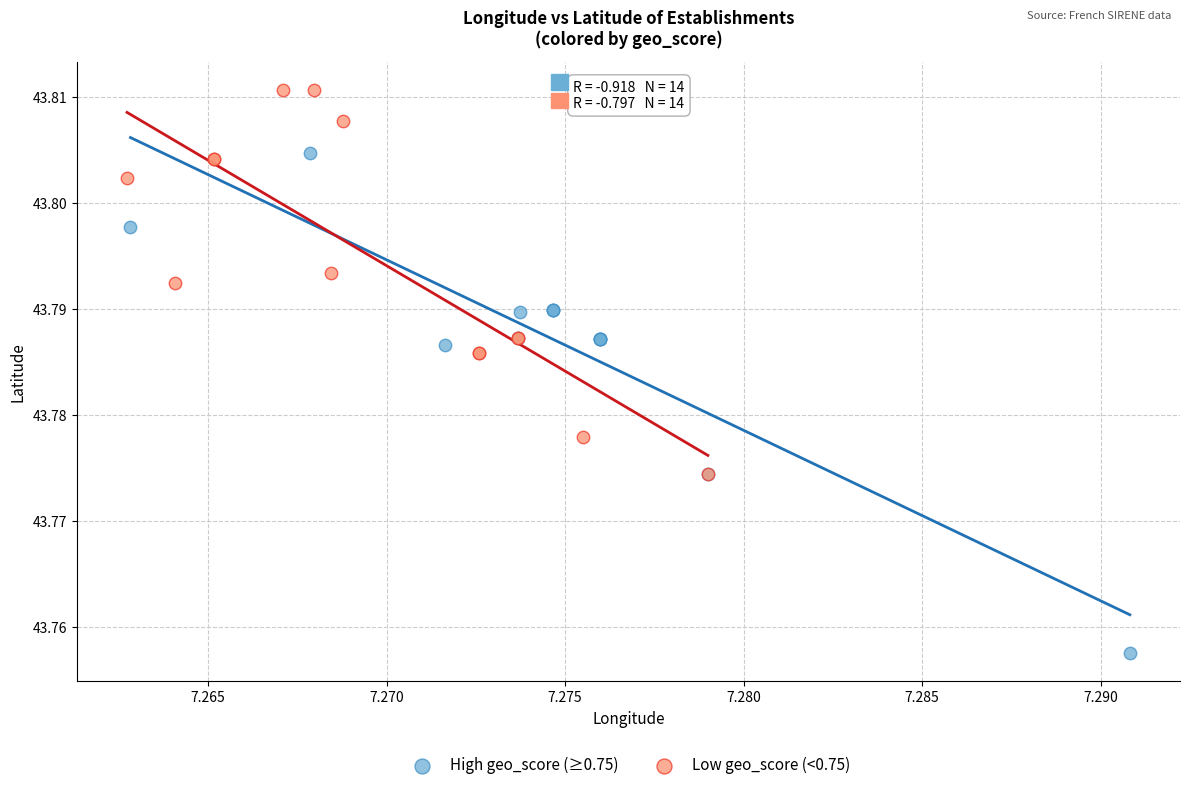

What are all the series names shown in the legend?

High geo_score (≥0.75), Low geo_score (<0.75)